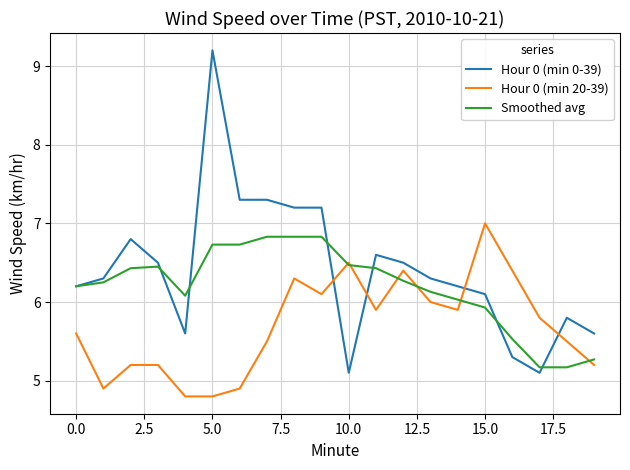

What is the smallest value displayed?

4.8